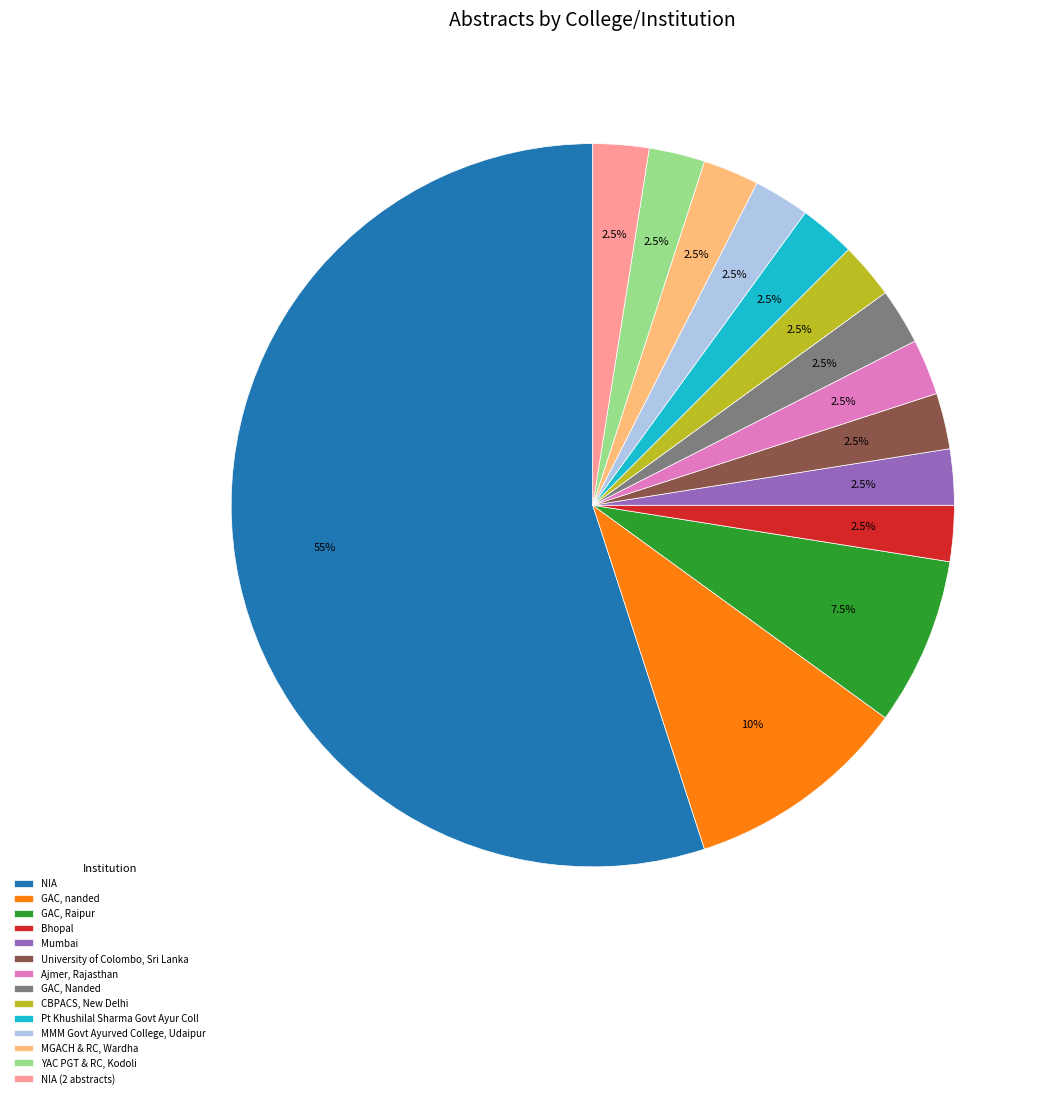

What is the ratio of the value at MGACH & RC, Wardha to the value at Bhopal?

1.0